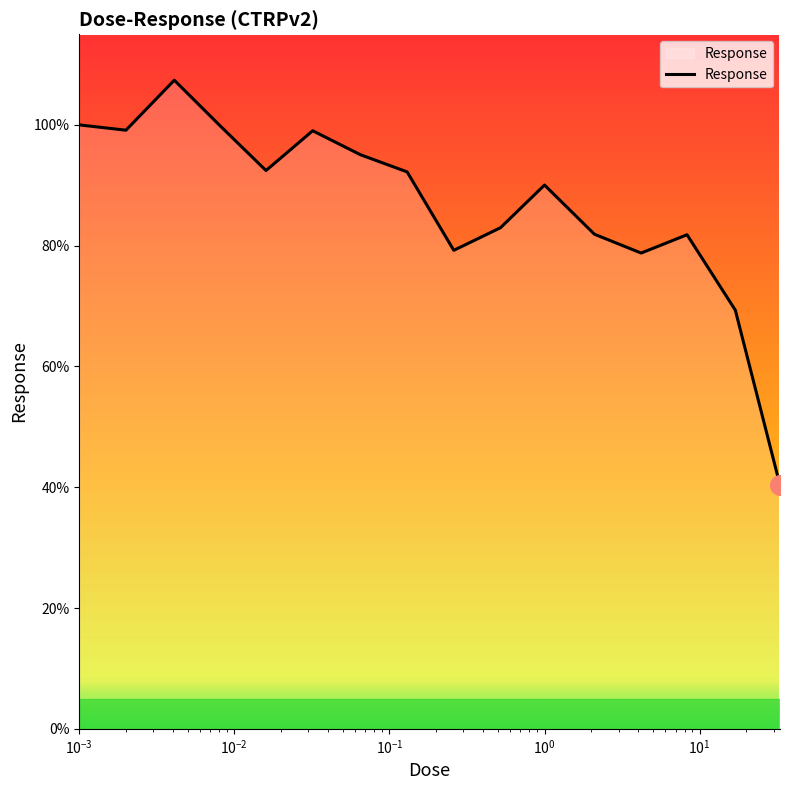

What is the smallest value displayed?

40.4